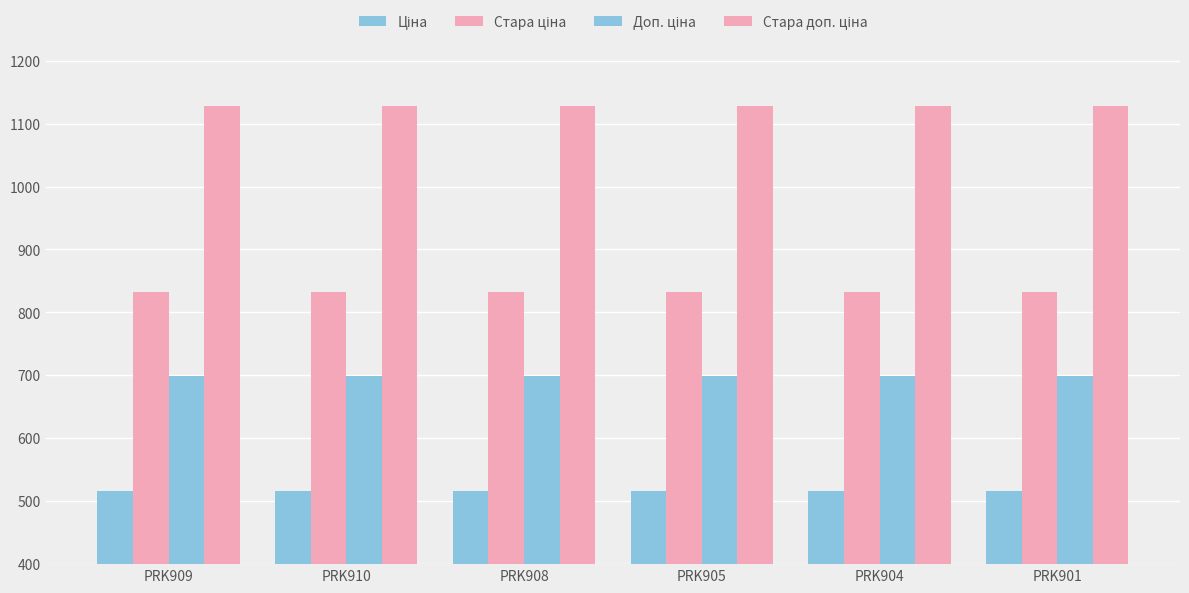

How many bars are there in each group?

4